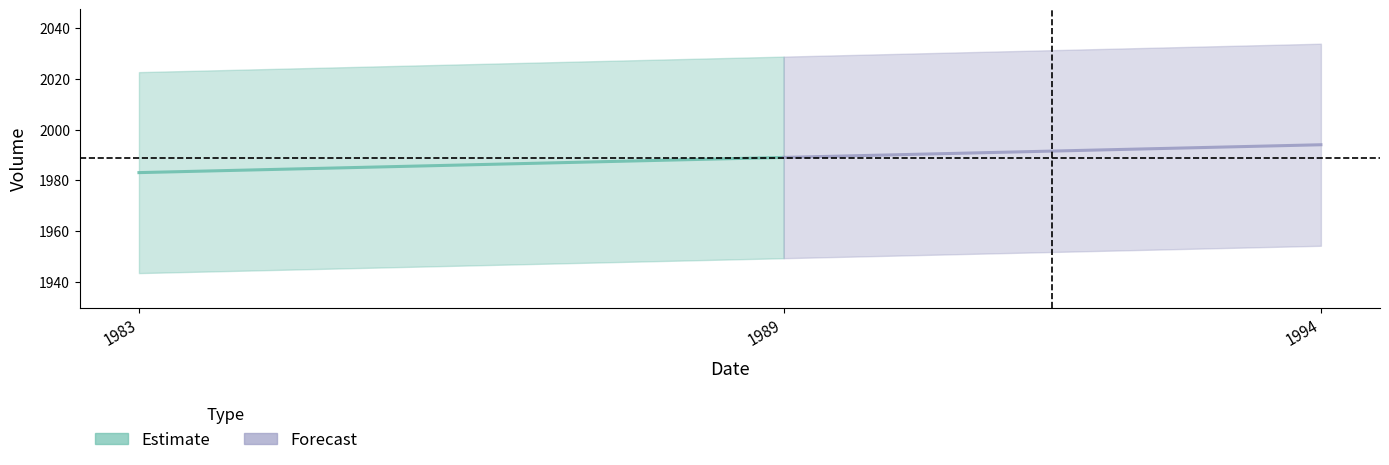

List the series in order of their peak value, highest first.

Forecast, Estimate